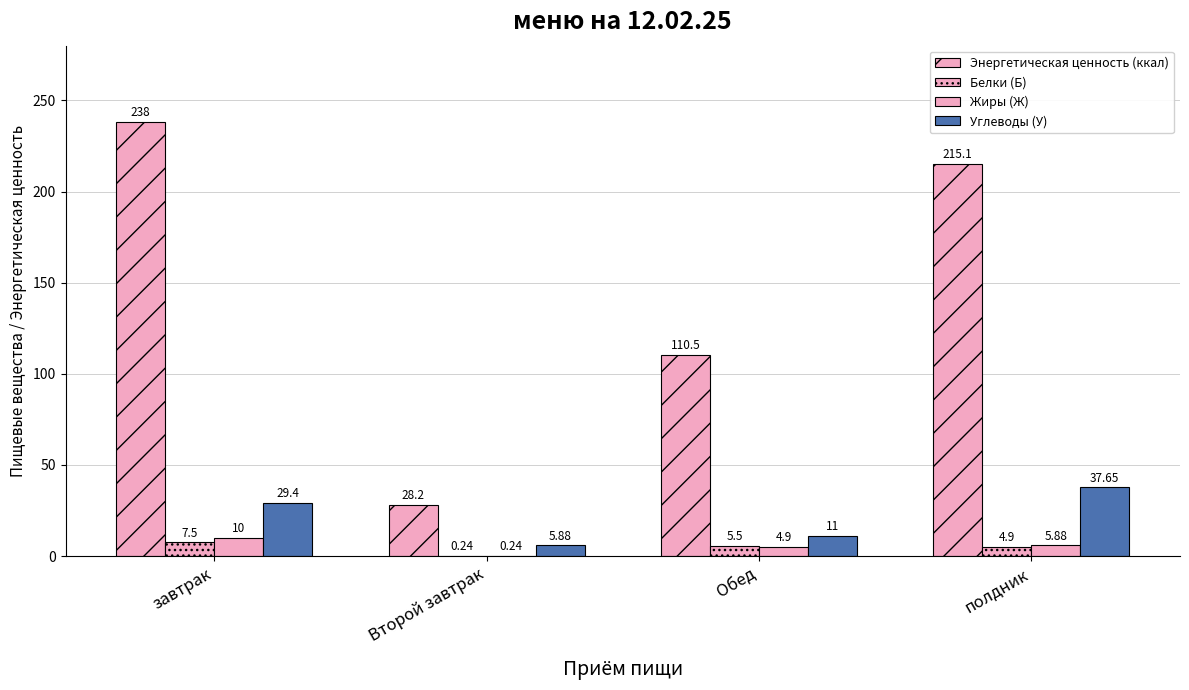

How many data points does each series have?

4